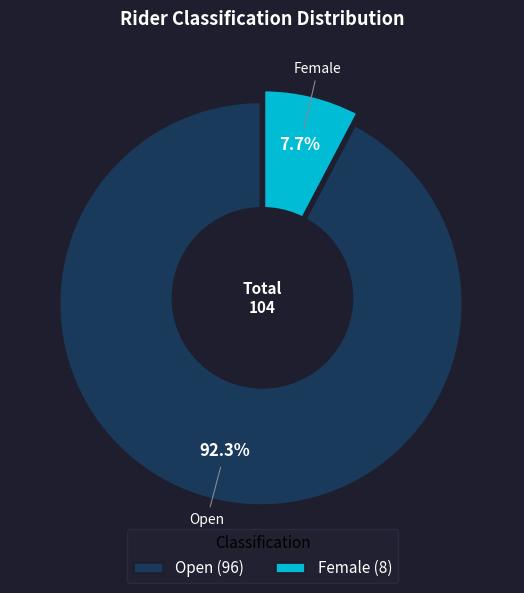

What percentage is the Female slice, to the nearest percent?

8%